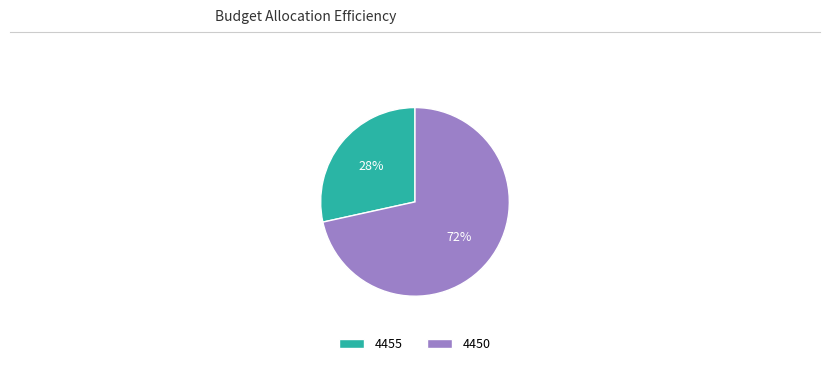

True or false: 4455 accounts for 28% of the total.

True